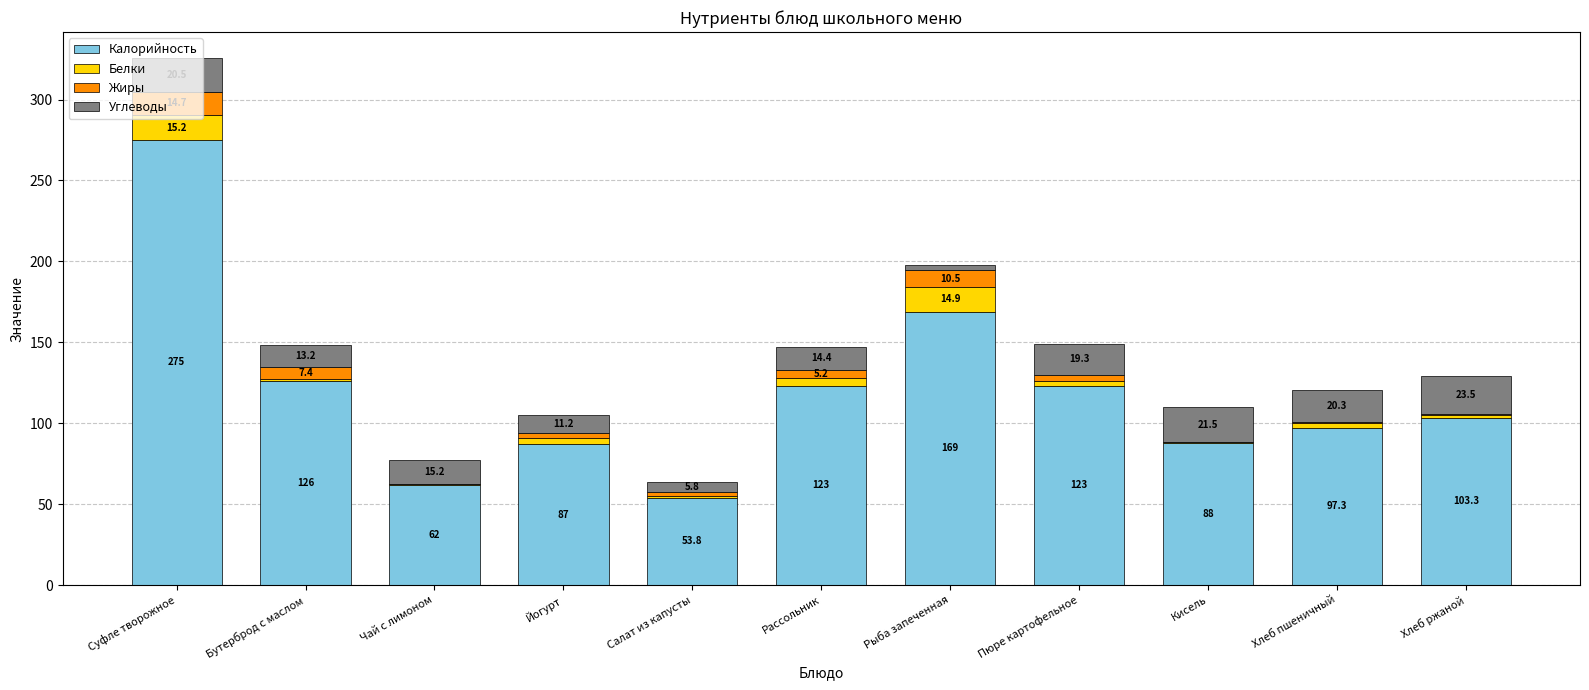

True or false: Калорийность has a value of 103.3 at Хлеб ржаной.

True